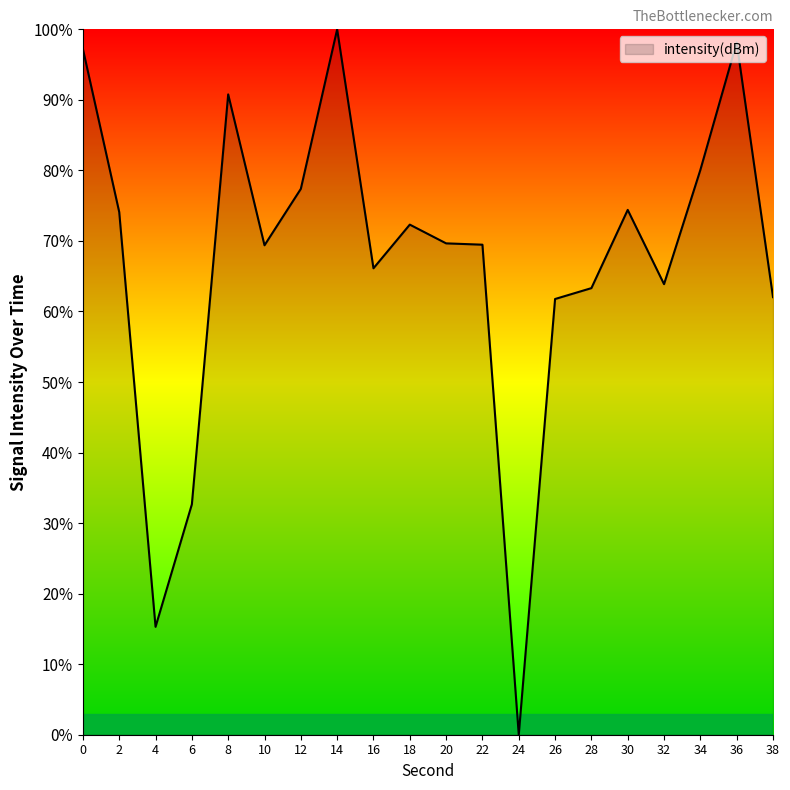

What is the approximate value at 30?

74.4